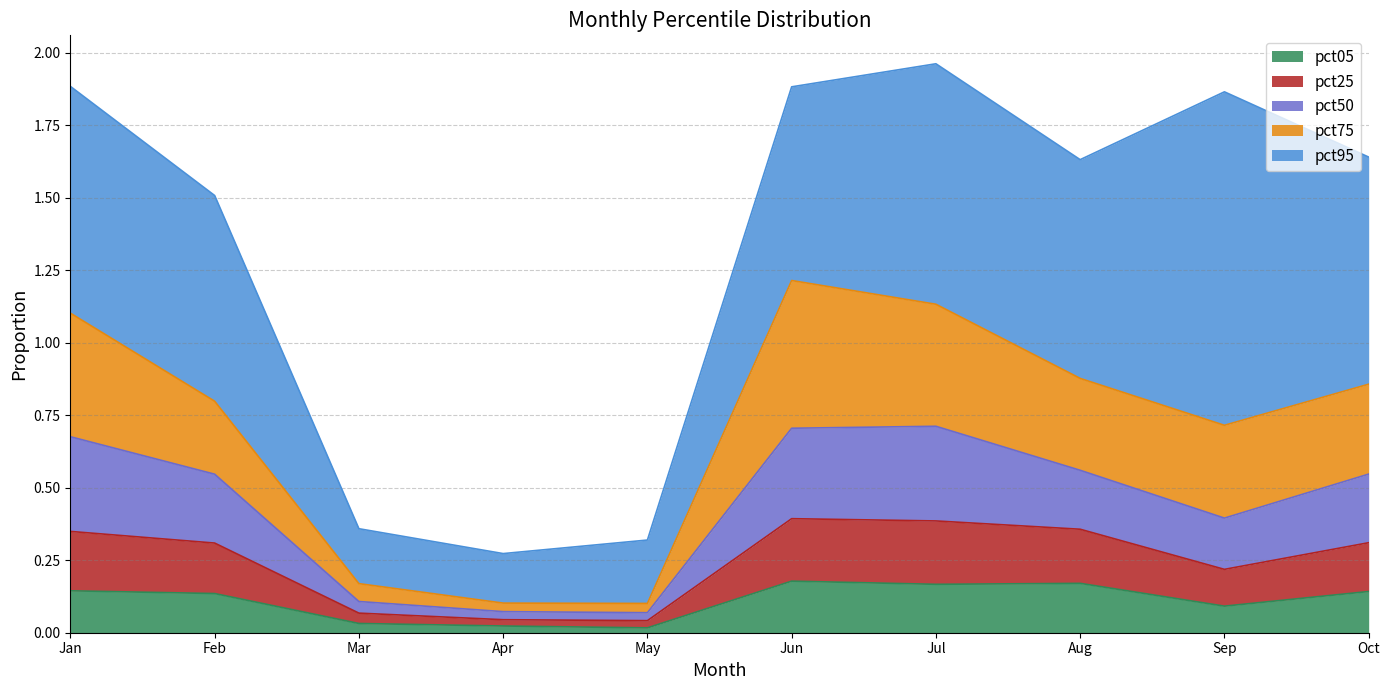

What are all the series names shown in the legend?

pct05, pct25, pct50, pct75, pct95